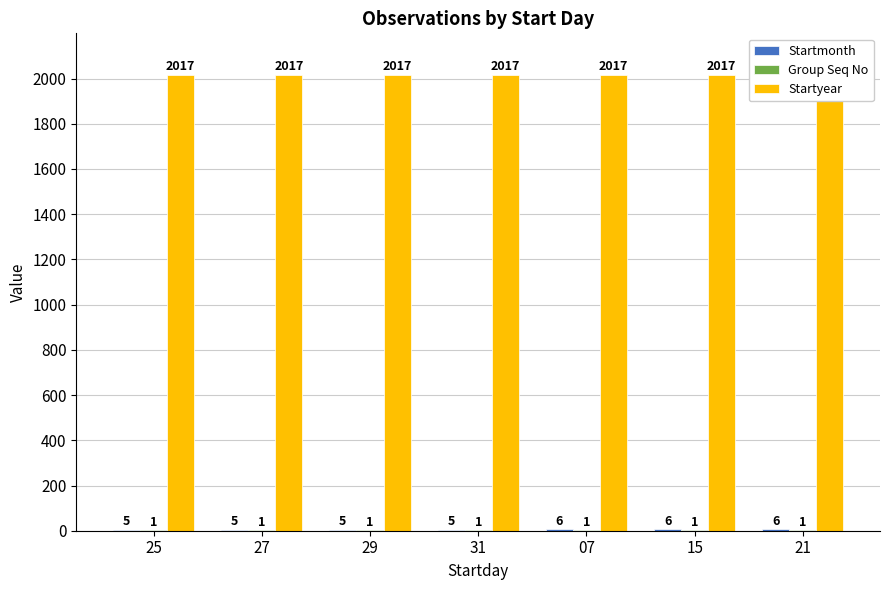

What is the maximum value for Startyear?

2017